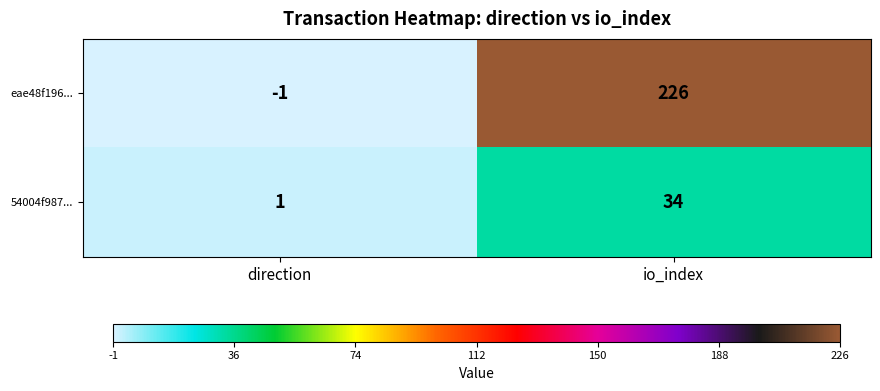

Count the number of categories in the chart.

2